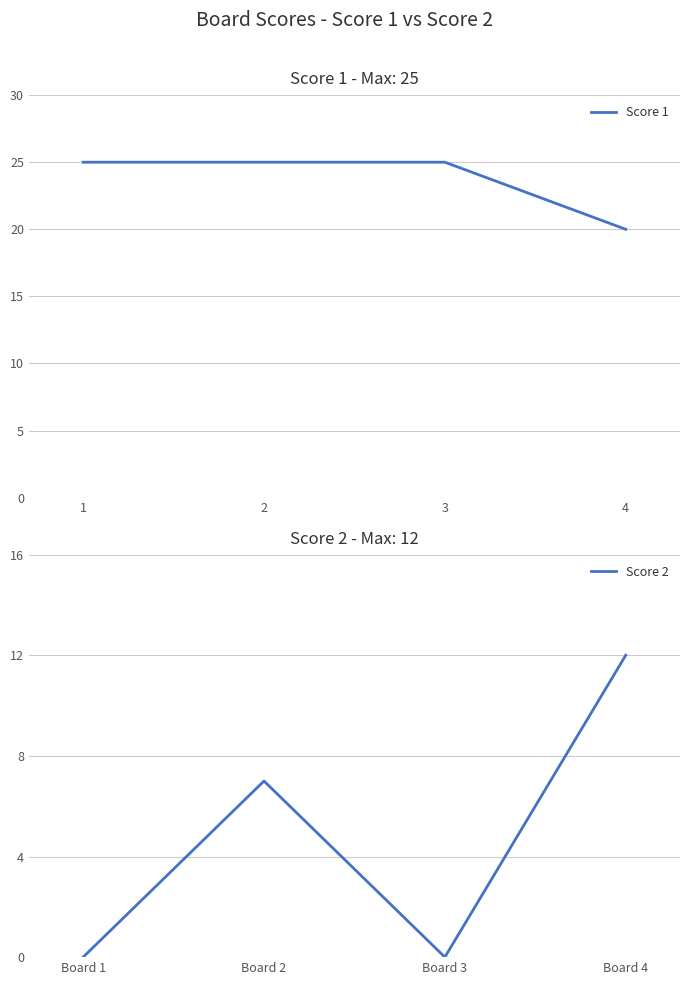

Is the value of Score 2 at 2 greater than the value of Score 1 at 4?

No